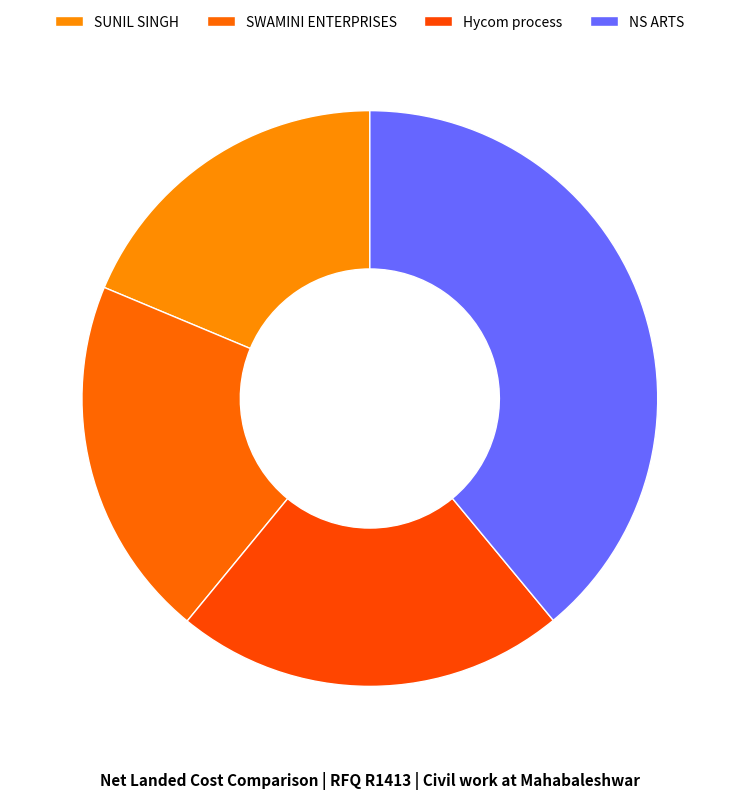

Rank the categories by value from highest to lowest.

NS ARTS, Hycom process, SWAMINI ENTERPRISES, SUNIL SINGH